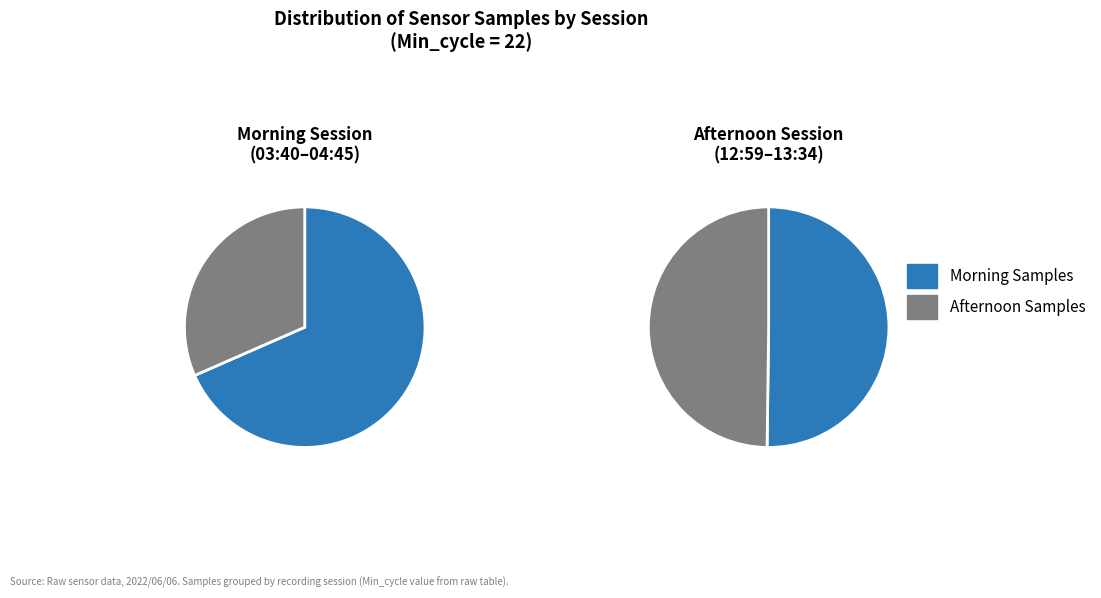

Does any single category account for the majority?

No